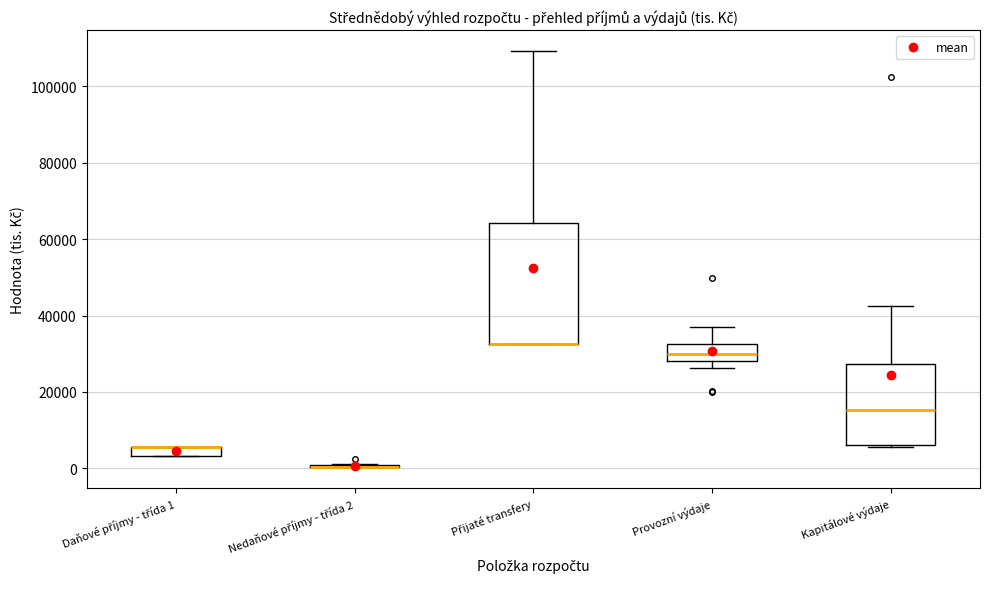

Which box is the tallest, from its lower edge to its upper edge?

Přijaté transfery